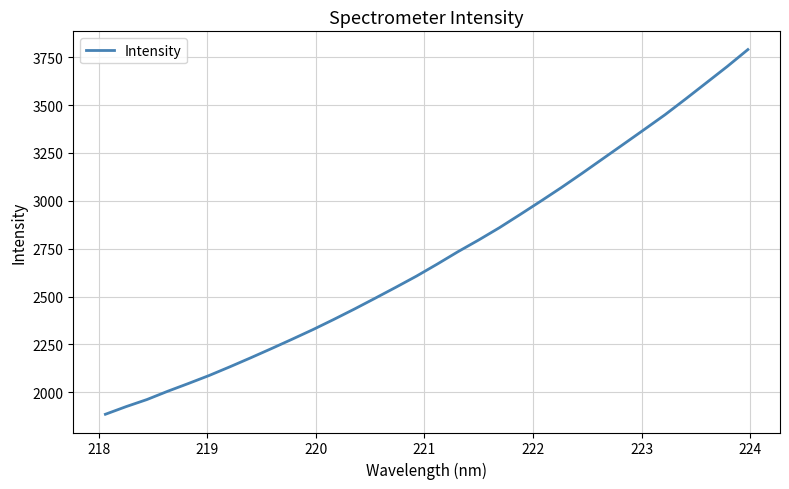

What is the difference between the second highest and minimum values?

1815.4